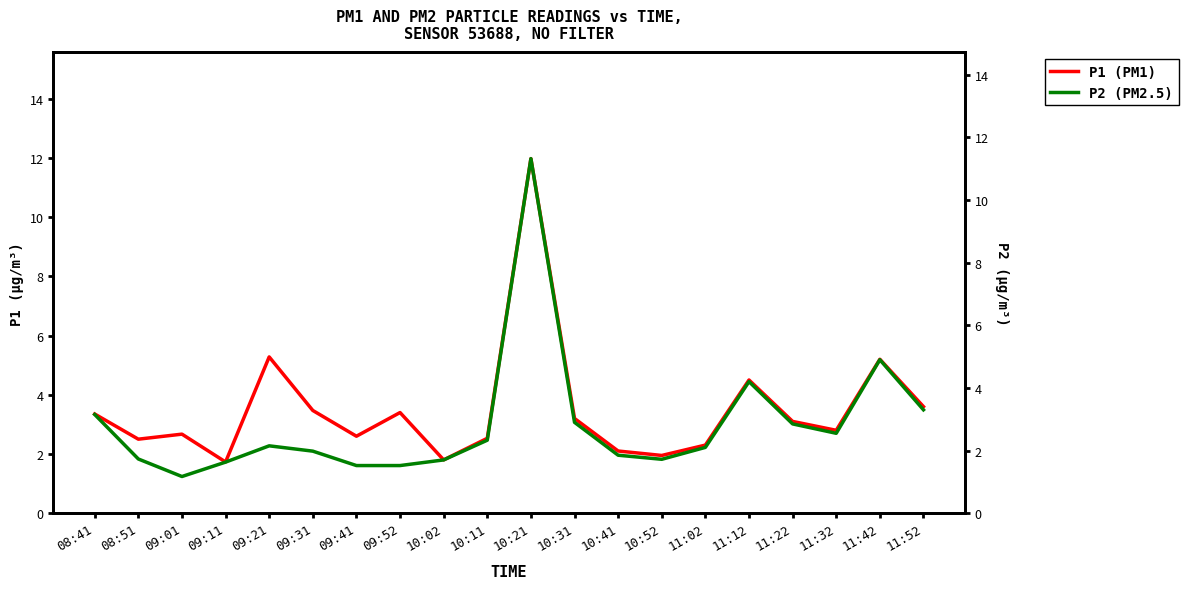

True or false: P1 has more than 1 points higher than both neighbors.

True